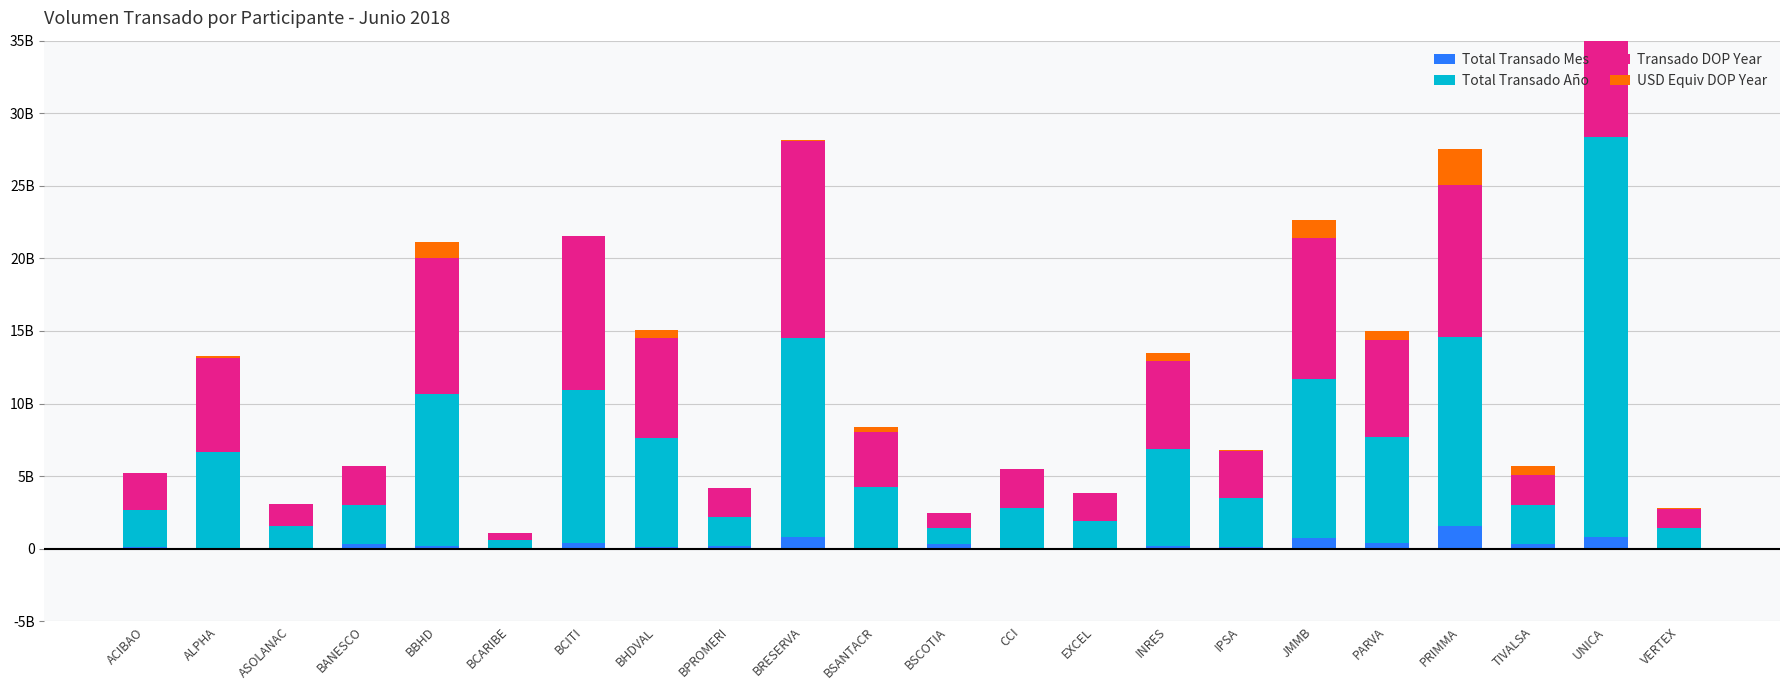

How many categories are shown in the chart?

22